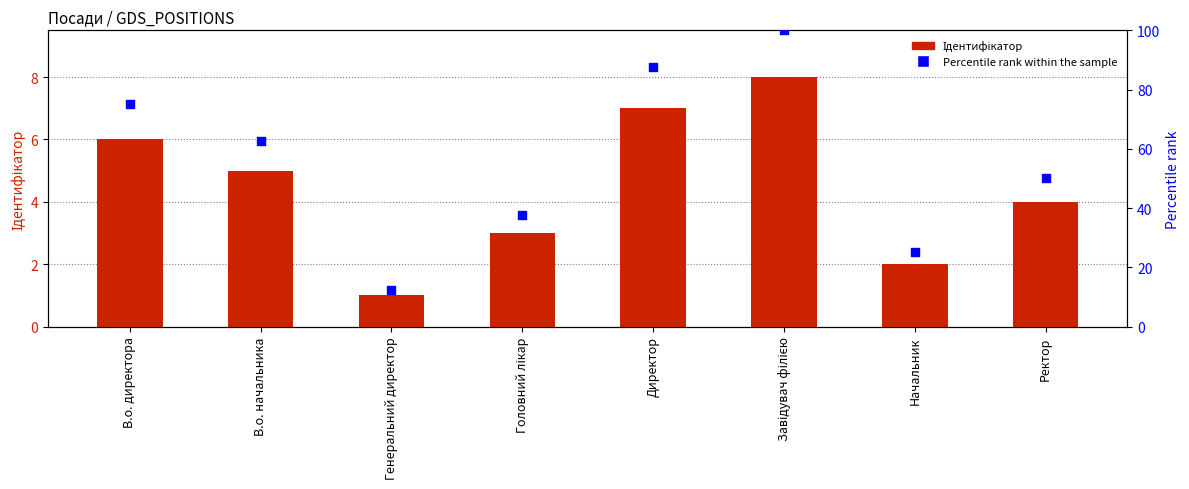

Which series reaches the maximum Y coordinate?

Percentile rank within the sample